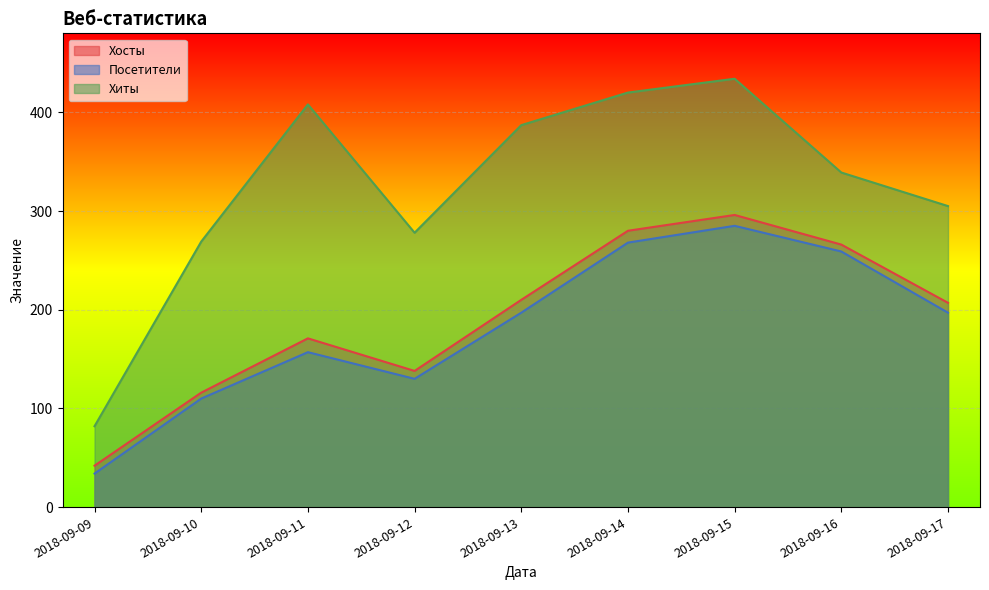

What are all the series names shown in the legend?

Хосты, Посетители, Хиты